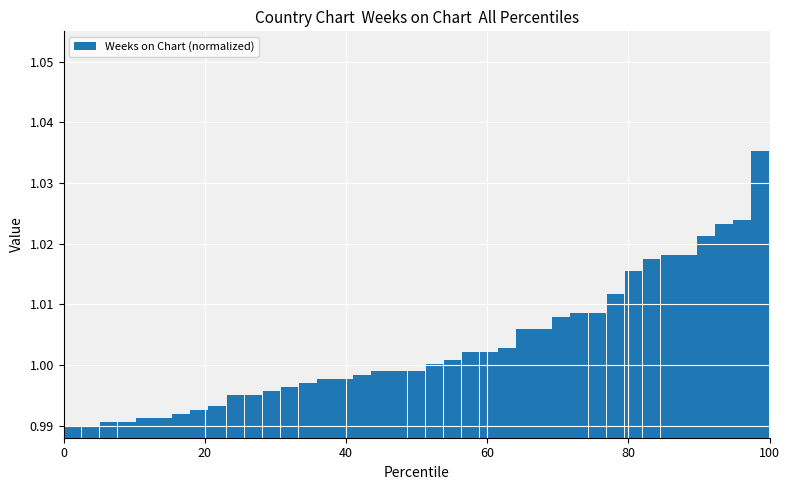

The value at 8 is 0.7. True or false?

False